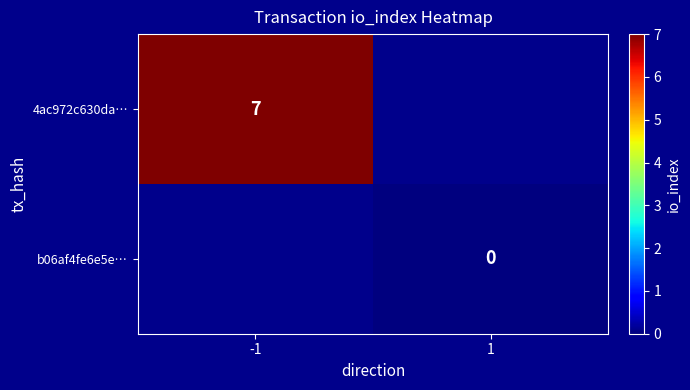

How many values in 4ac972c630da… are above zero?

1